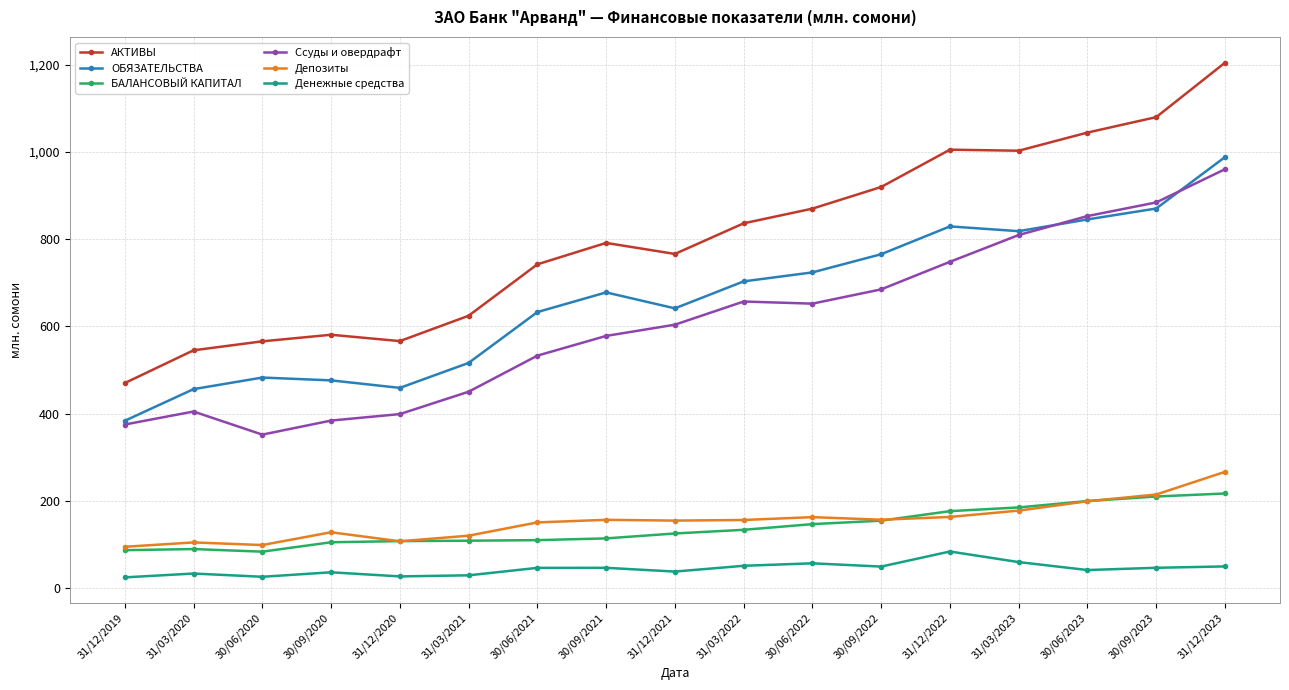

At which label does Депозиты reach its peak?

31/12/2023